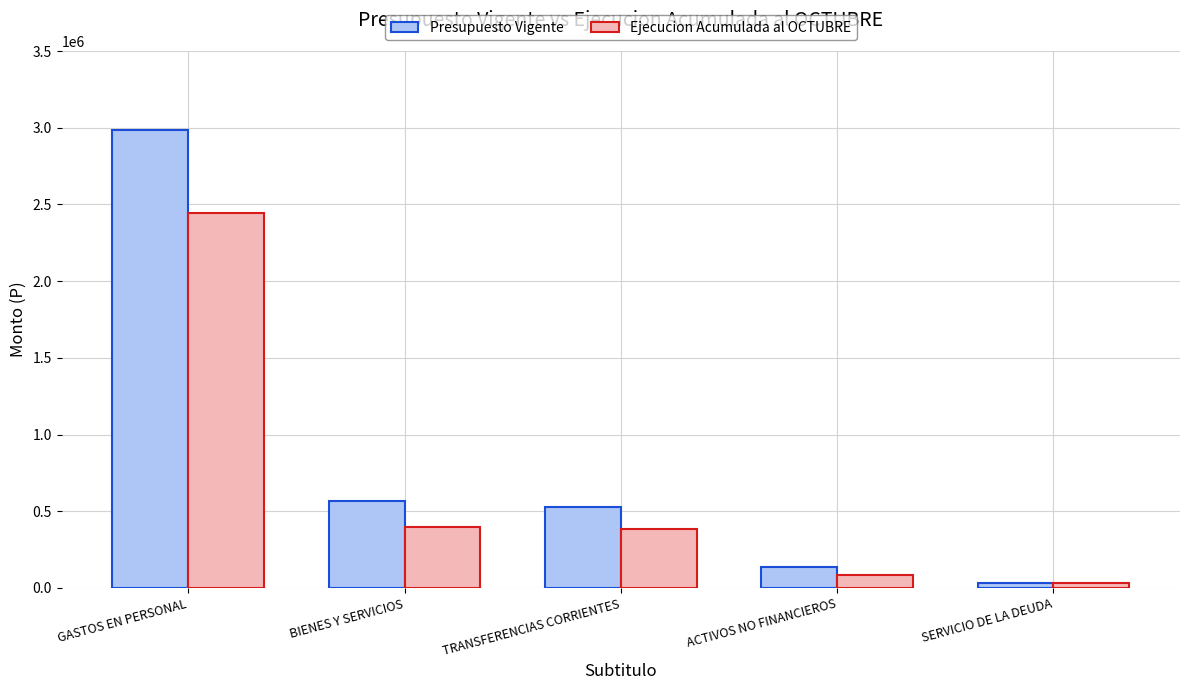

Are the bars grouped side by side (vs. stacked)?

Yes